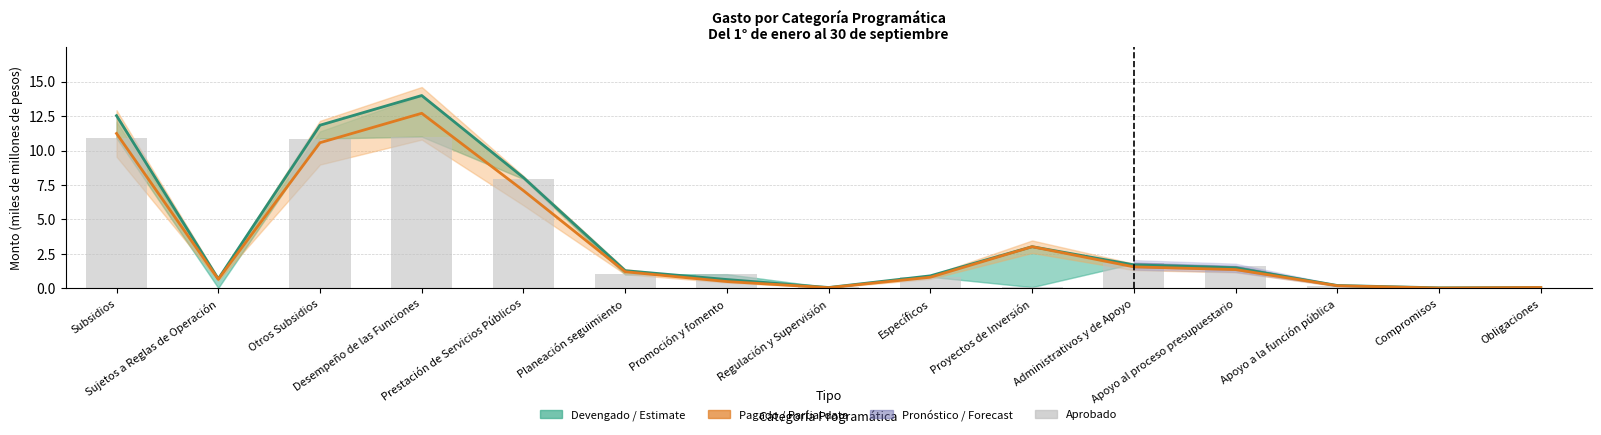

Are the bars grouped side by side (vs. stacked)?

Yes